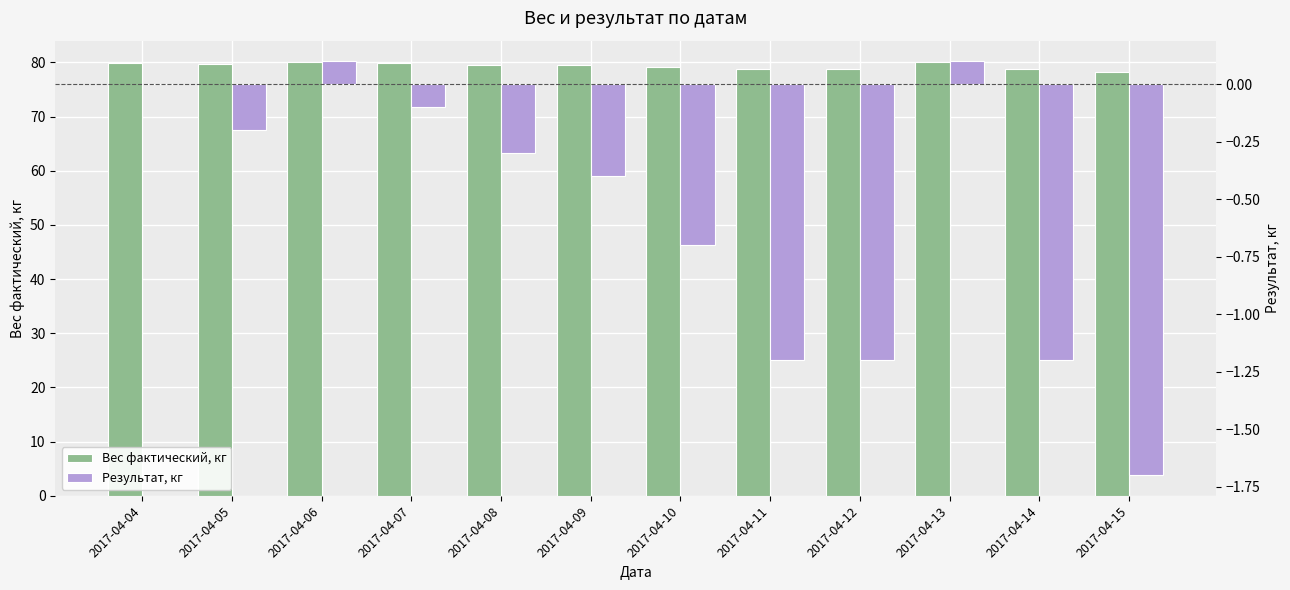

How many values in the Результат, кг series are below 0?

9